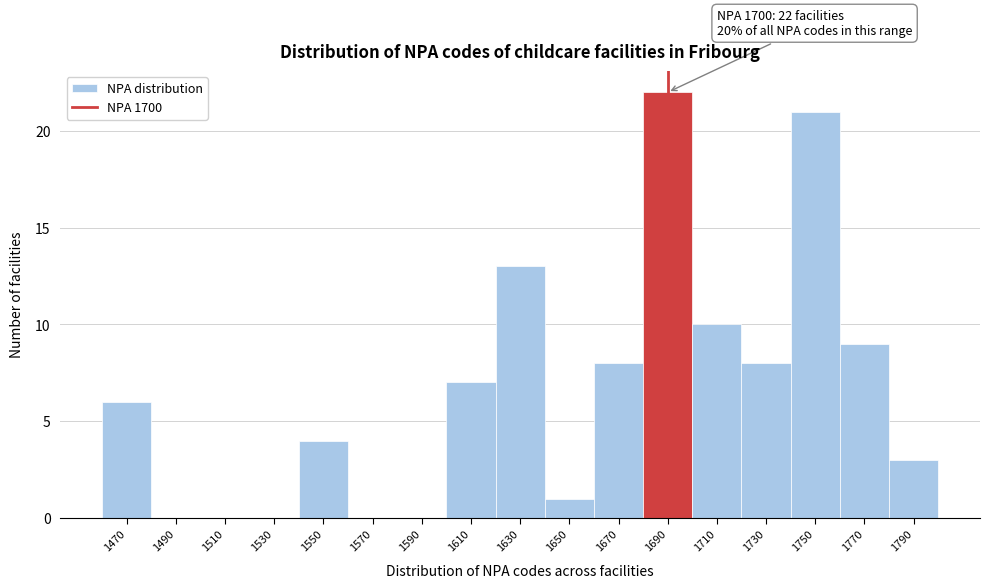

Reading left to right, extract all data points from this chart.

1470=6	1490=0	1510=0	1530=0	1550=4	1570=0	1590=0	1610=7	1630=13	1650=1	1670=8	1690=22	1710=10	1730=8	1750=21	1770=9	1790=3